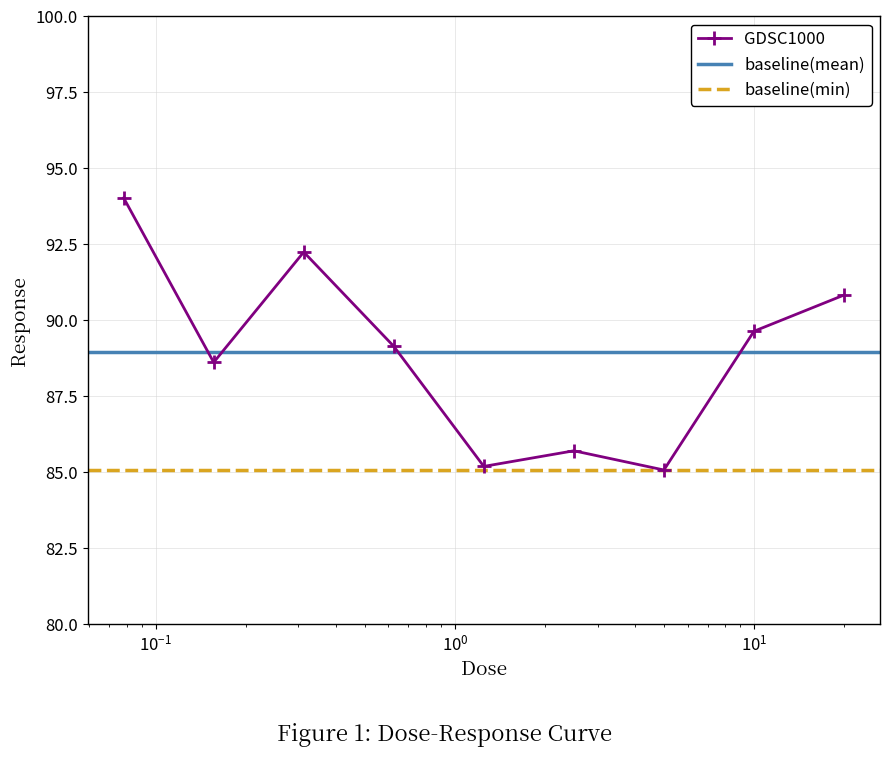

True or false: there are more than 1 points higher than both neighbors.

True